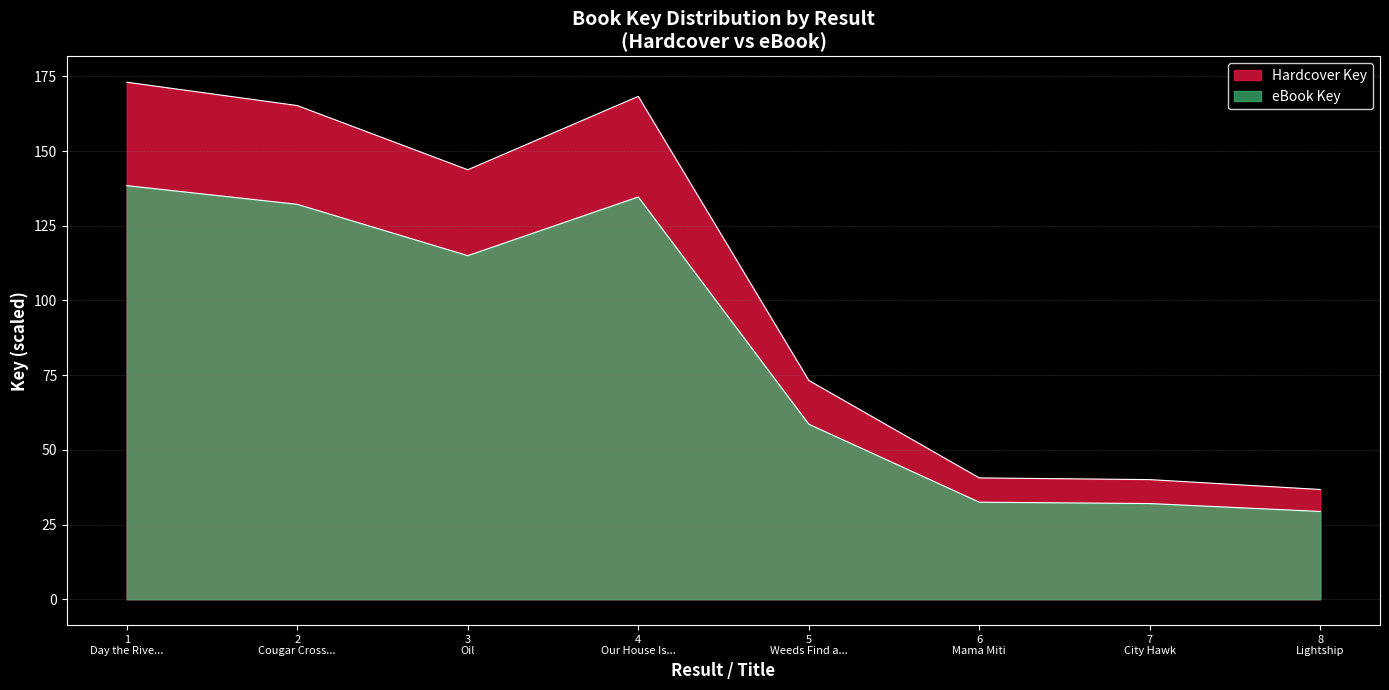

What are all the series names shown in the legend?

Hardcover Key, eBook Key